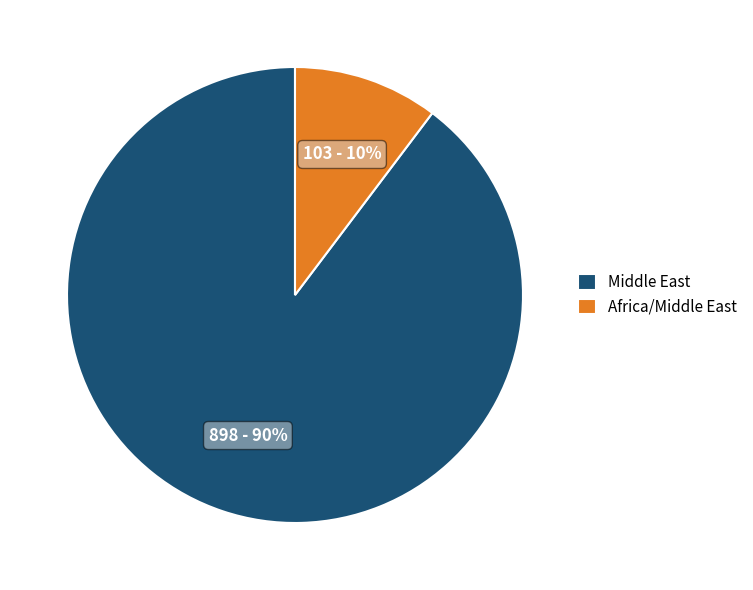

To the nearest percent, what percentage of the pie is Middle East?

90%